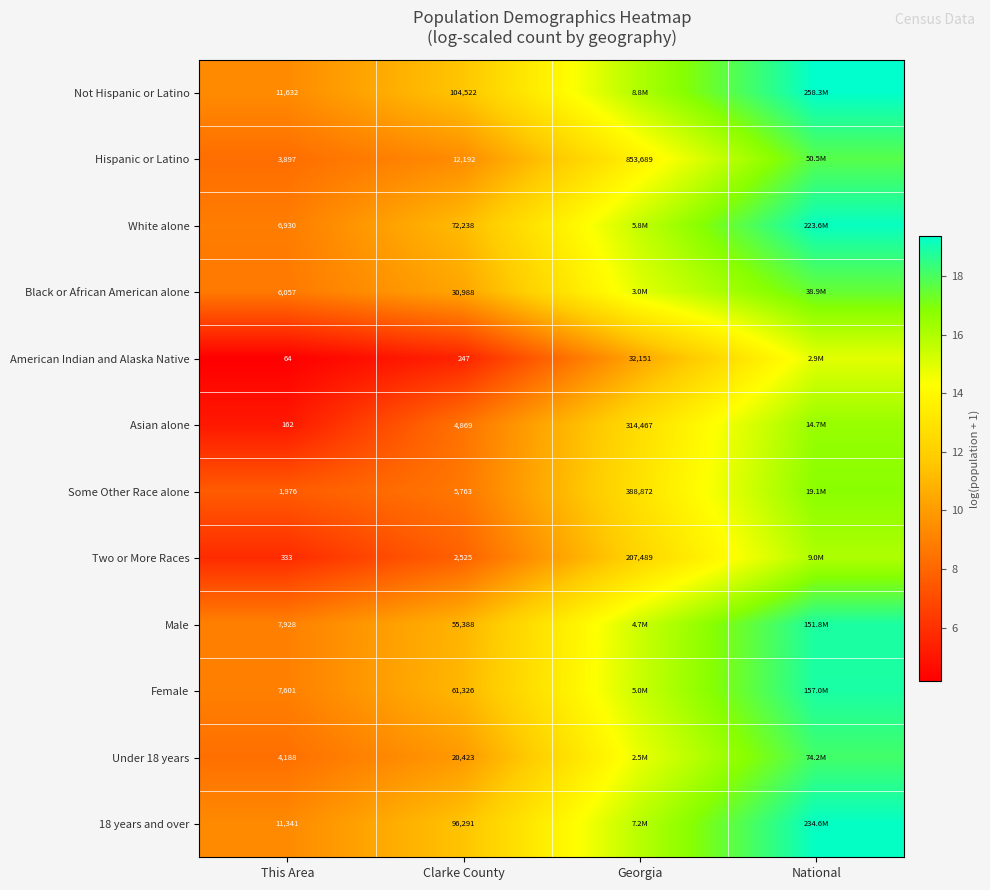

Is the value of Female at Clarke County greater than the value of Not Hispanic or Latino at Clarke County?

No